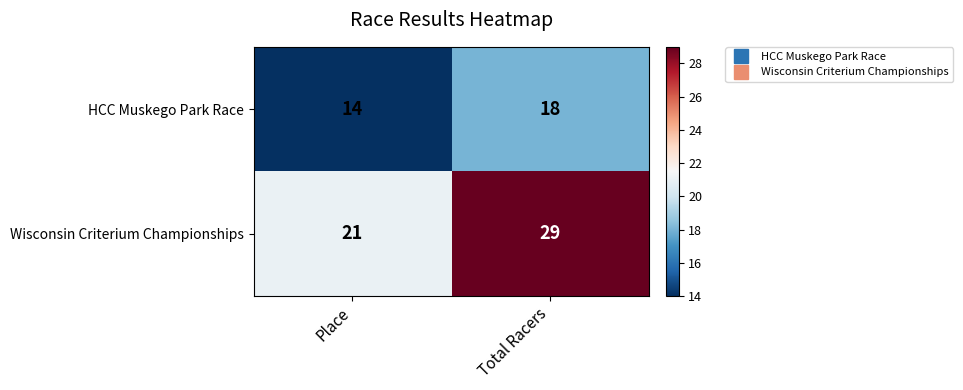

The value of Wisconsin Criterium Championships at Place is 5. True or false?

False